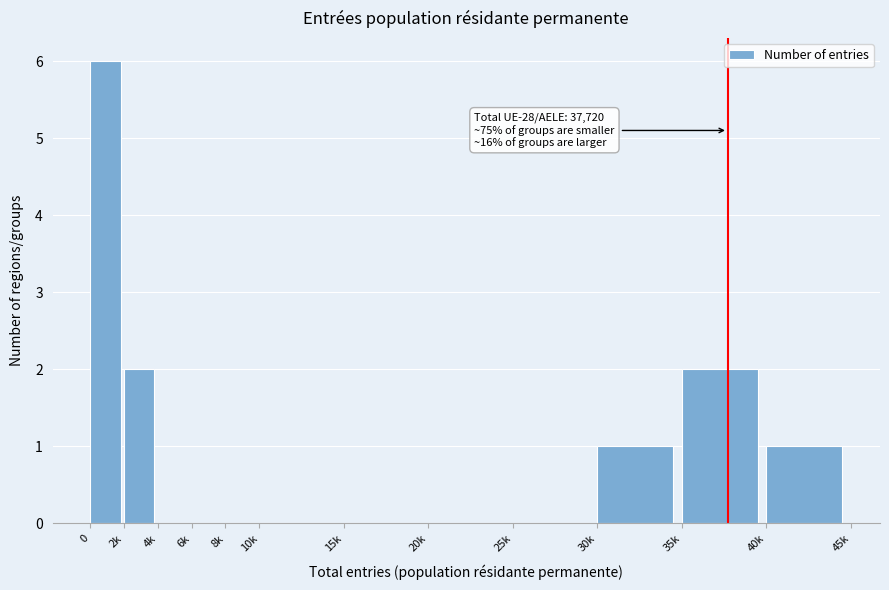

Reading left to right, what are all the values shown in this chart?

0=6	2k=2	4k=0	6k=0	8k=0	10k=0	15k=0	20k=0	25k=0	30k=1	35k=2	40k=1